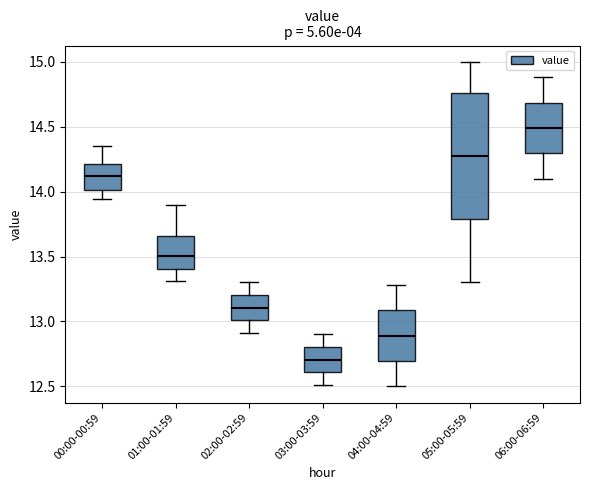

Which box's median line is the lowest?

03:00-03:59